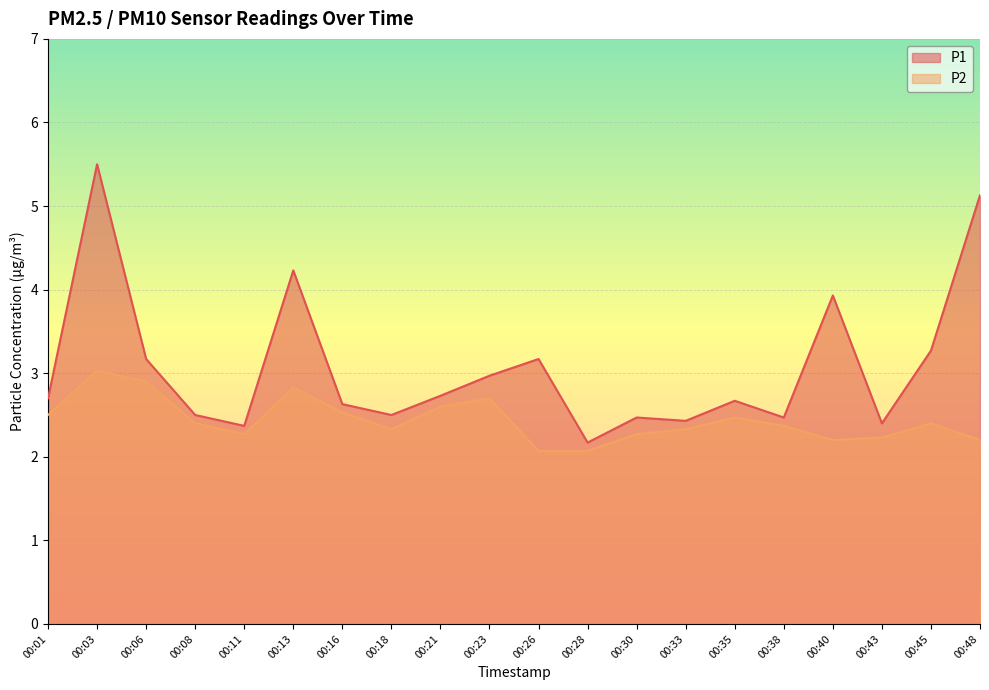

Reading left to right, extract all data points from this chart.

P1: 2.7	5.5	3.2	2.5	2.4	4.2	2.6	2.5	2.7	3.0	3.2	2.2	2.5	2.4	2.7	2.5	3.9	2.4	3.3	5.1
P2: 2.5	3.0	2.9	2.4	2.3	2.8	2.5	2.3	2.6	2.7	2.1	2.1	2.3	2.3	2.5	2.4	2.2	2.2	2.4	2.2